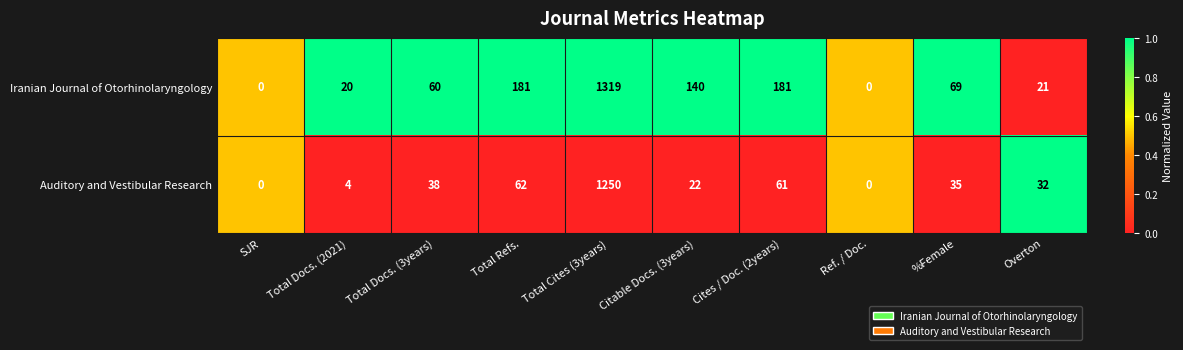

What is the total value across all series at Ref. / Doc.?

0